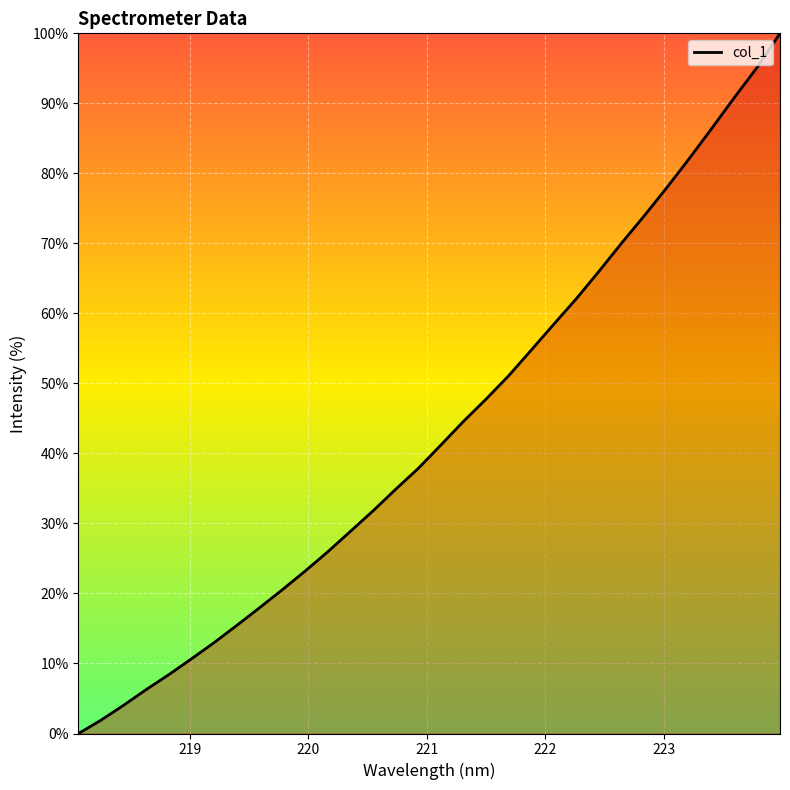

What is the difference between the maximum and minimum values?

100.0